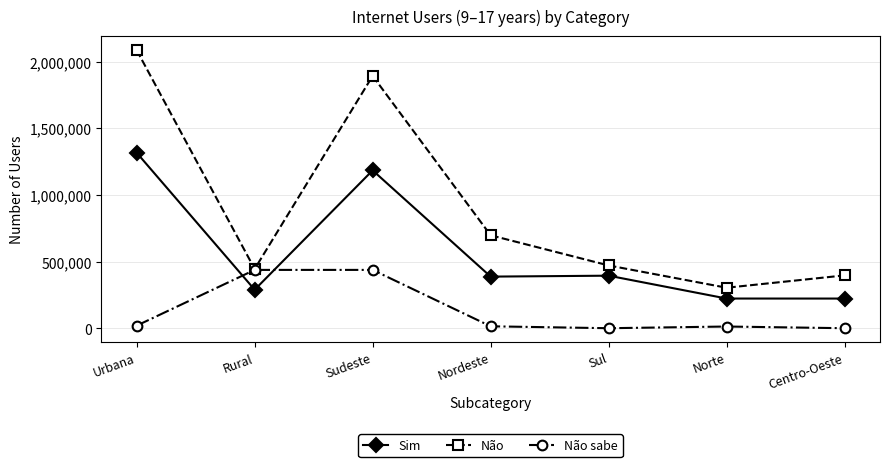

What value does the Não series have at Nordeste?

696989